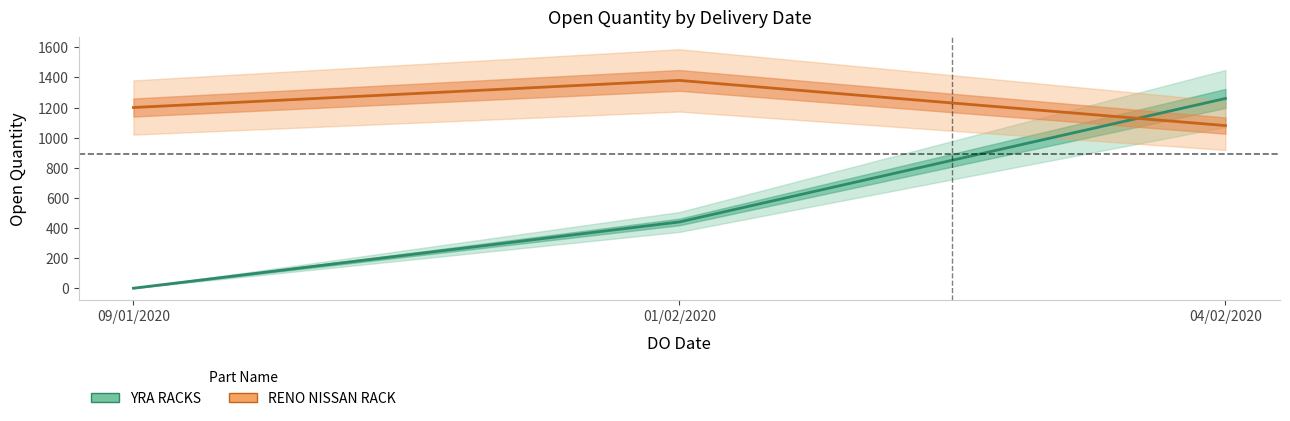

True or false: YRA RACKS has a value of 0 at 09/01/2020.

True